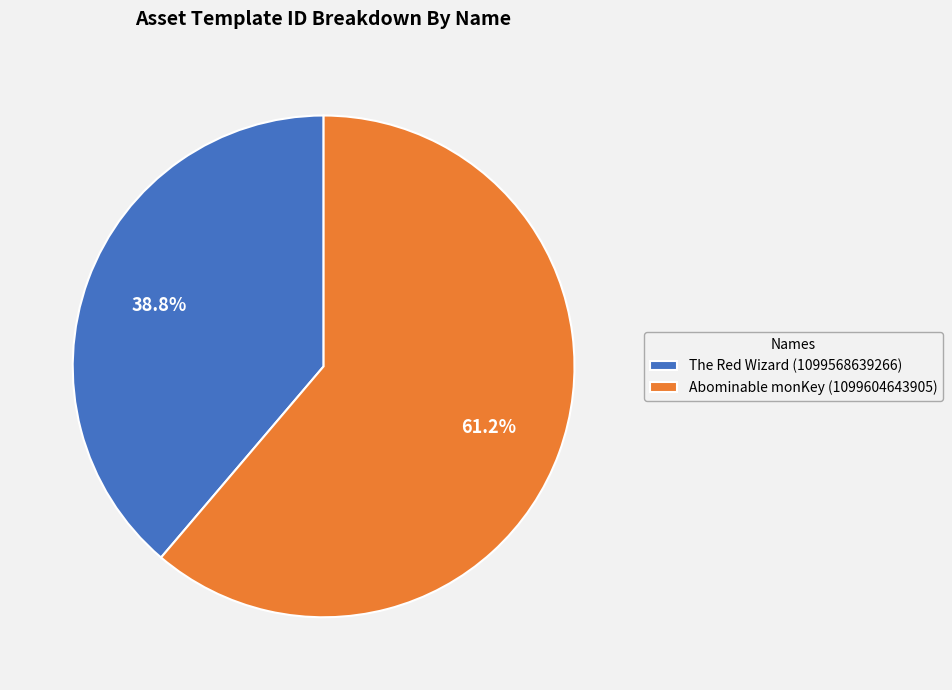

Does any single category account for the majority?

Yes